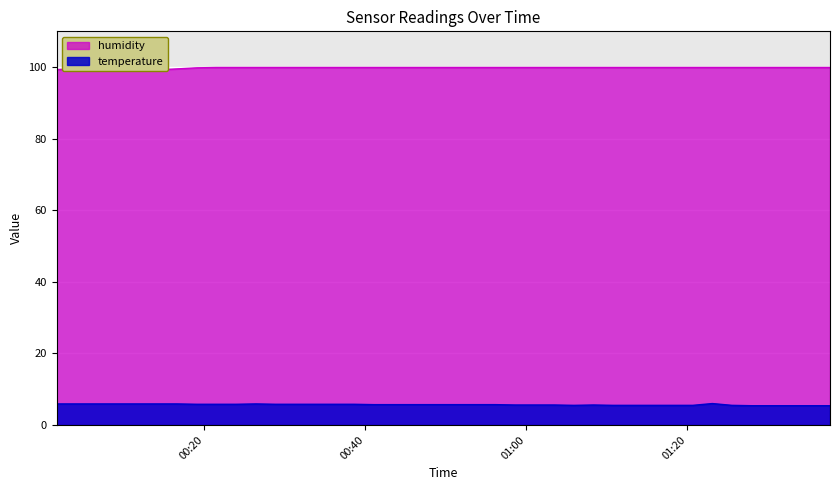

What position from the left is 2023-01-10T00:38:35?

11